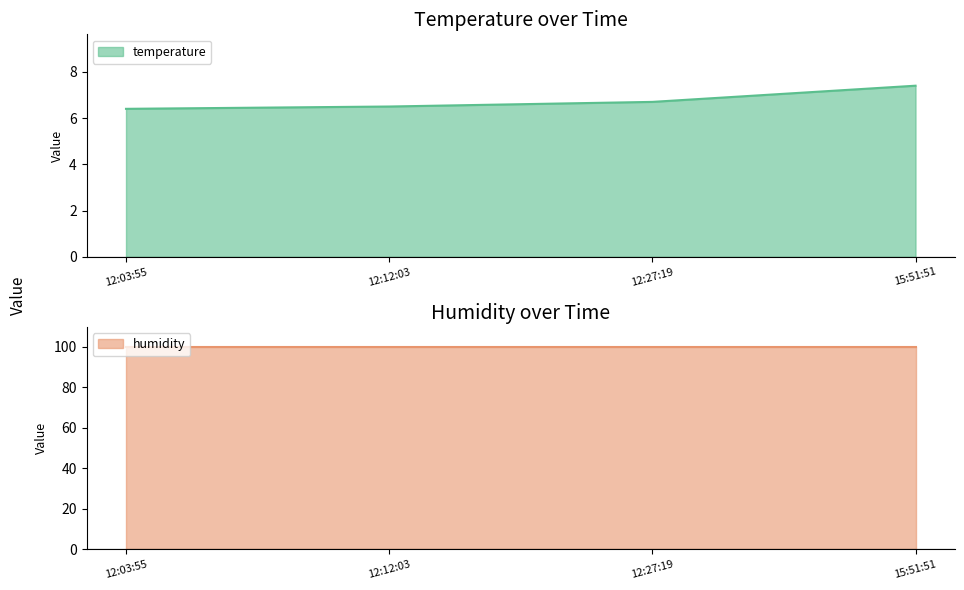

True or false: temperature has more than 2 interior local peaks.

False